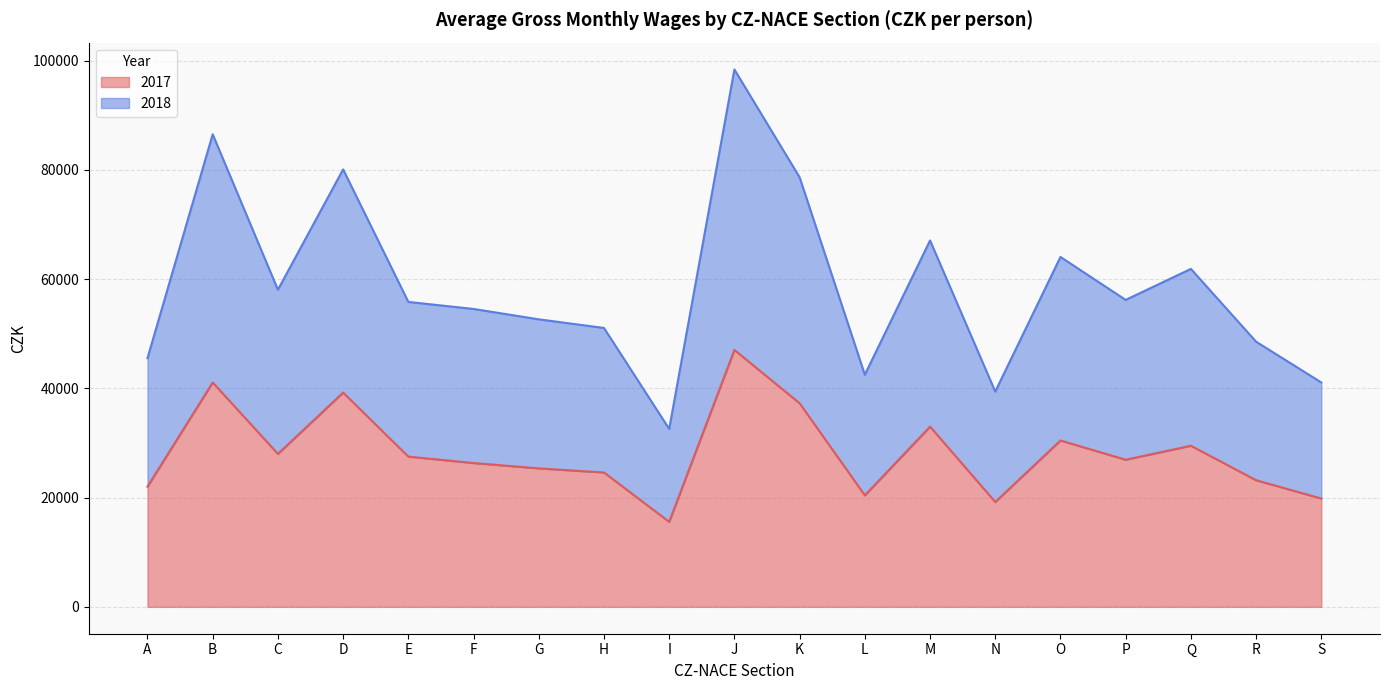

Does the chart display data point markers on the line(s)?

No